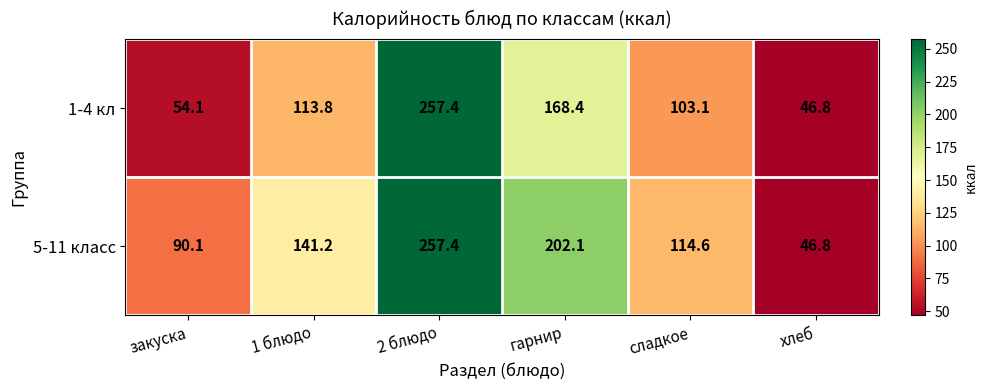

How many categories are shown in the chart?

6